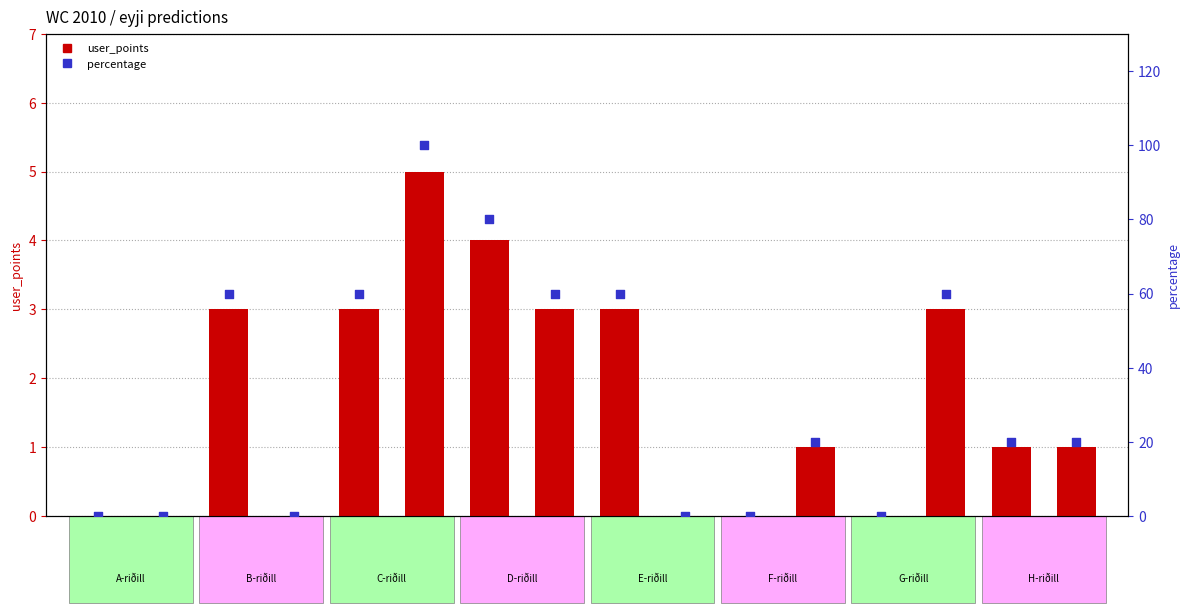

At which category is the sum across all series the highest?

C-riðill(181)